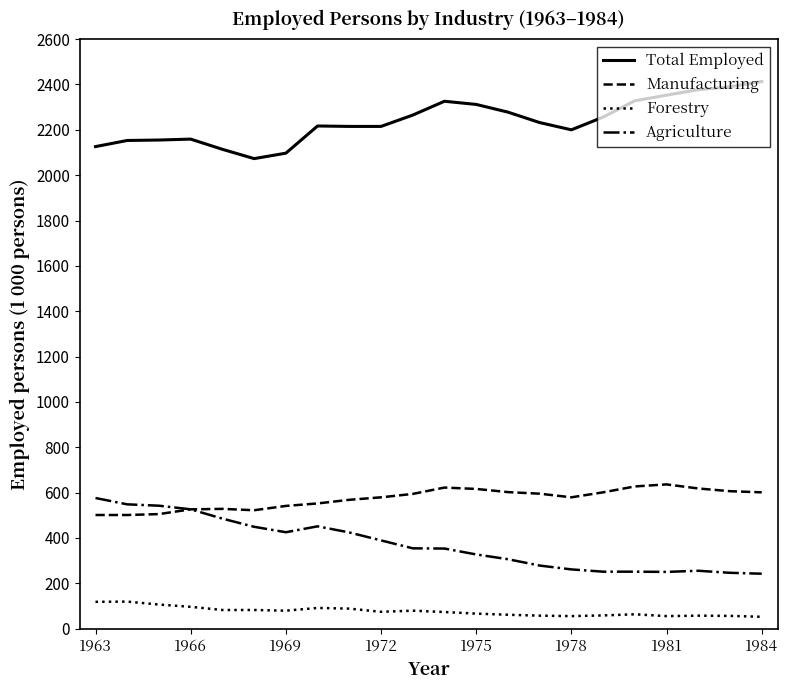

Rank the series by their maximum value, from lowest to highest.

Forestry, Agriculture, Manufacturing, Total Employed